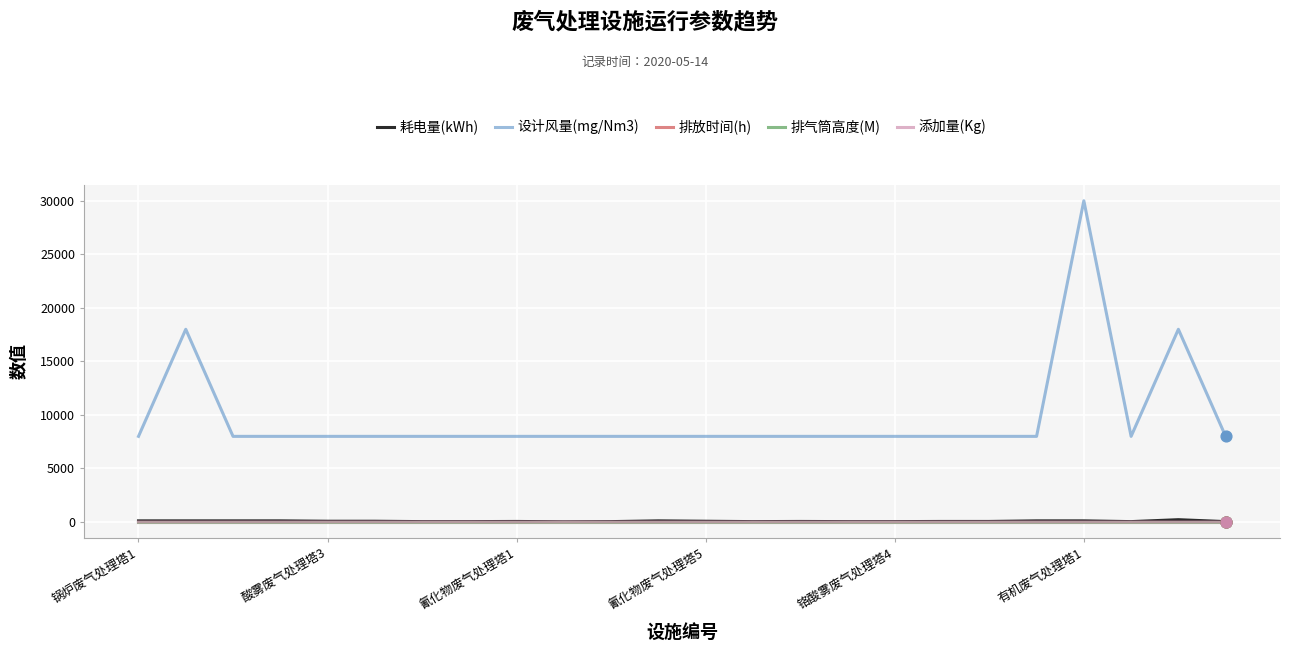

At how many categories does at least one series exceed 26077?

1